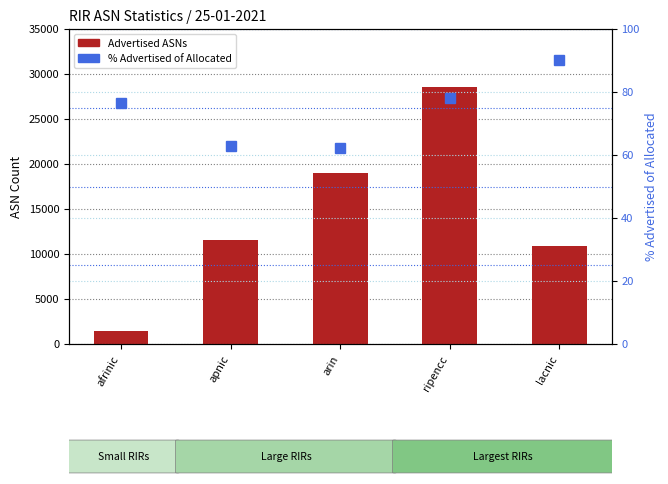

What are all the series names shown in the legend?

Advertised ASNs, % Advertised of Allocated